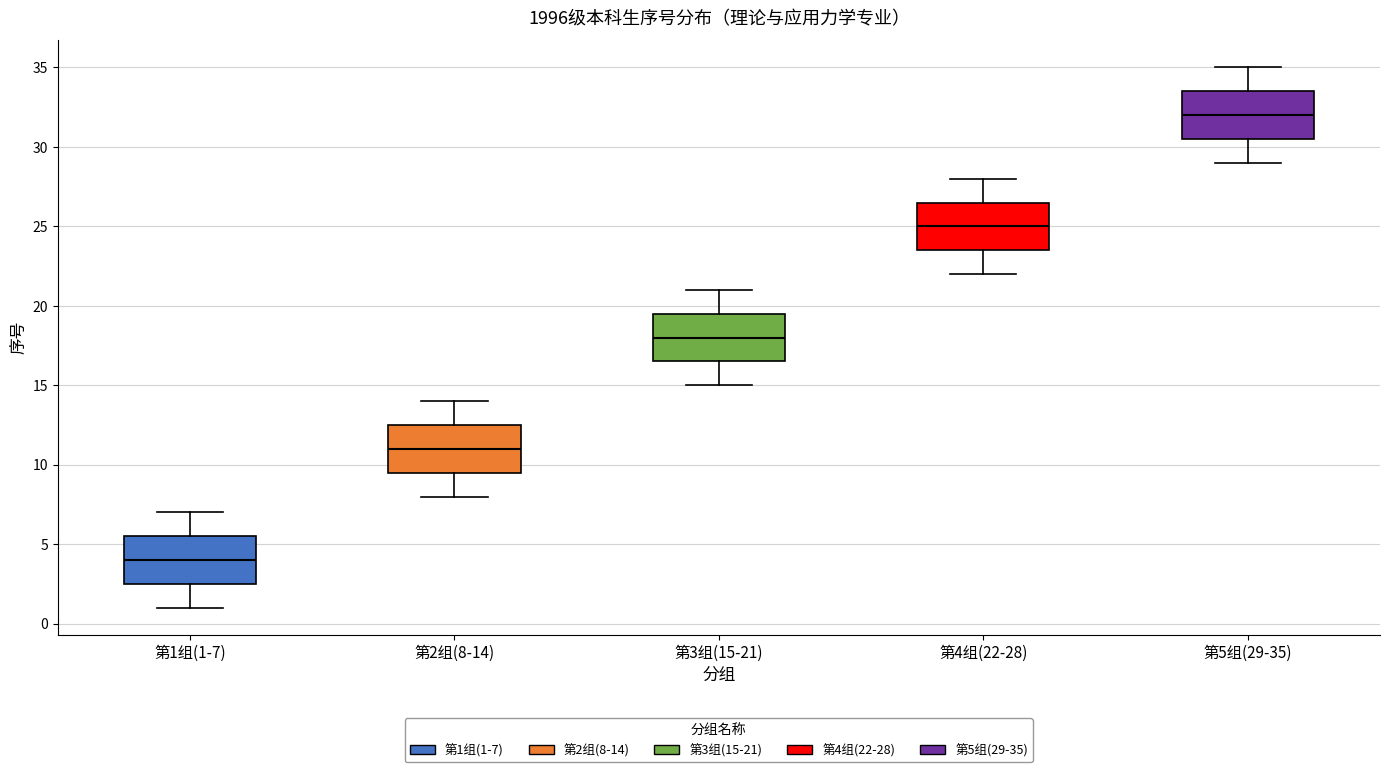

Reading left to right, transcribe this box plot: for each box, give where its median line is, the range the box spans, and where its two whiskers end, as read against the y-axis. The values are not printed on the chart, so give them approximately, as read against the axis.

第1组(1-7): median 4.0, box 2.5 to 5.5, whiskers 1.0 to 7.0
第2组(8-14): median 11.0, box 9.5 to 12.5, whiskers 8.0 to 14.0
第3组(15-21): median 18.0, box 16.5 to 19.5, whiskers 15.0 to 21.0
第4组(22-28): median 25.0, box 23.5 to 26.5, whiskers 22.0 to 28.0
第5组(29-35): median 32.0, box 30.5 to 33.5, whiskers 29.0 to 35.0